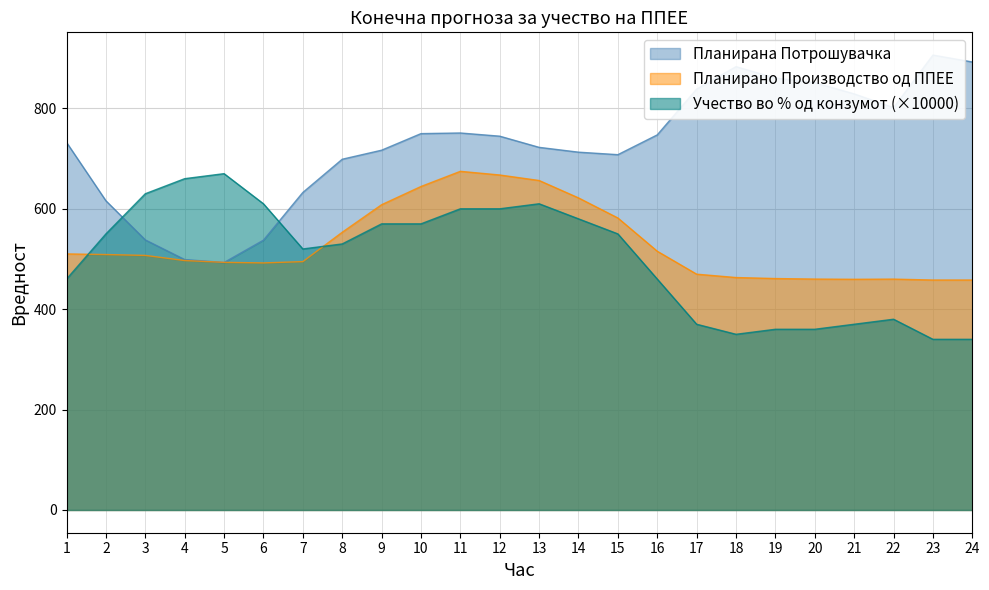

How many interior local peaks does the Учество во % од конзумот series have?

3